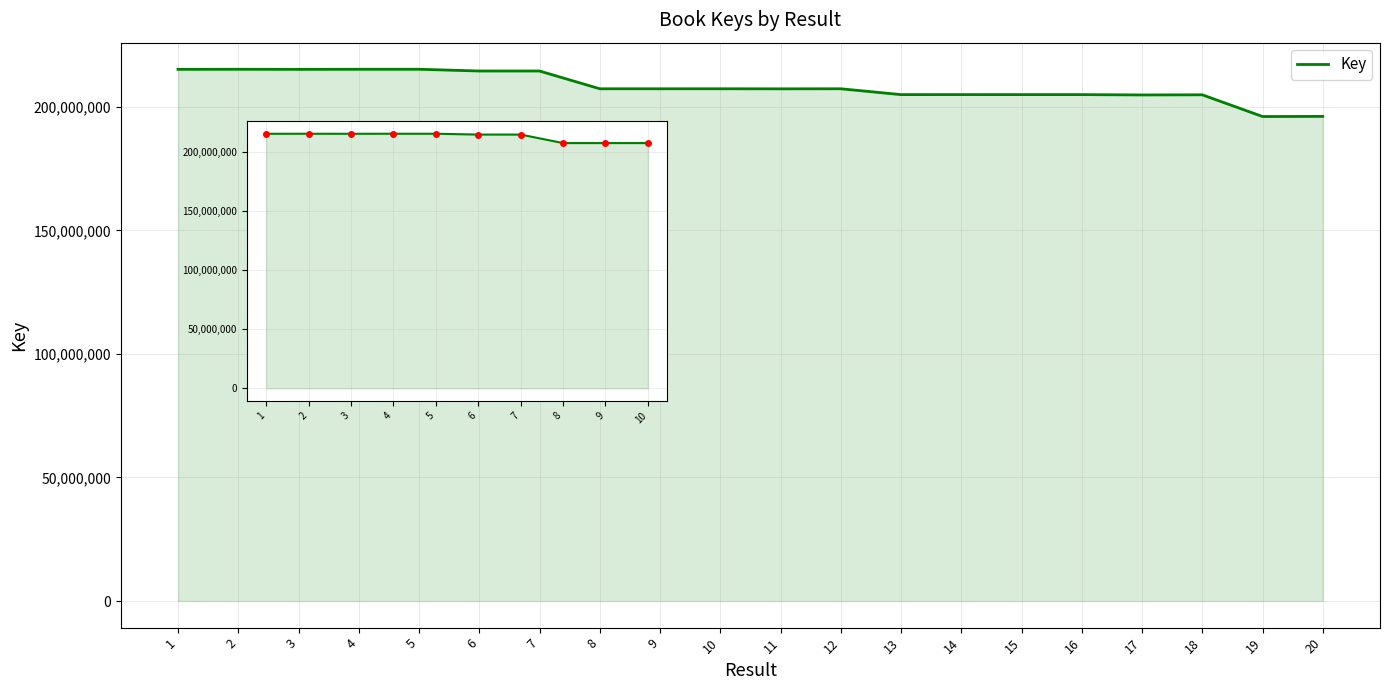

Reading left to right, transcribe all the data shown in this chart.

Key: 1=215156020	2=215188088	3=215154270	4=215187733	5=215191524	6=214484057	7=214484304	8=207295000	9=207290192	10=207296234
Data Points: 1=215156020	2=215188088	3=215154270	4=215187733	5=215191524	6=214484057	7=214484304	8=207295000	9=207290192	10=207296234